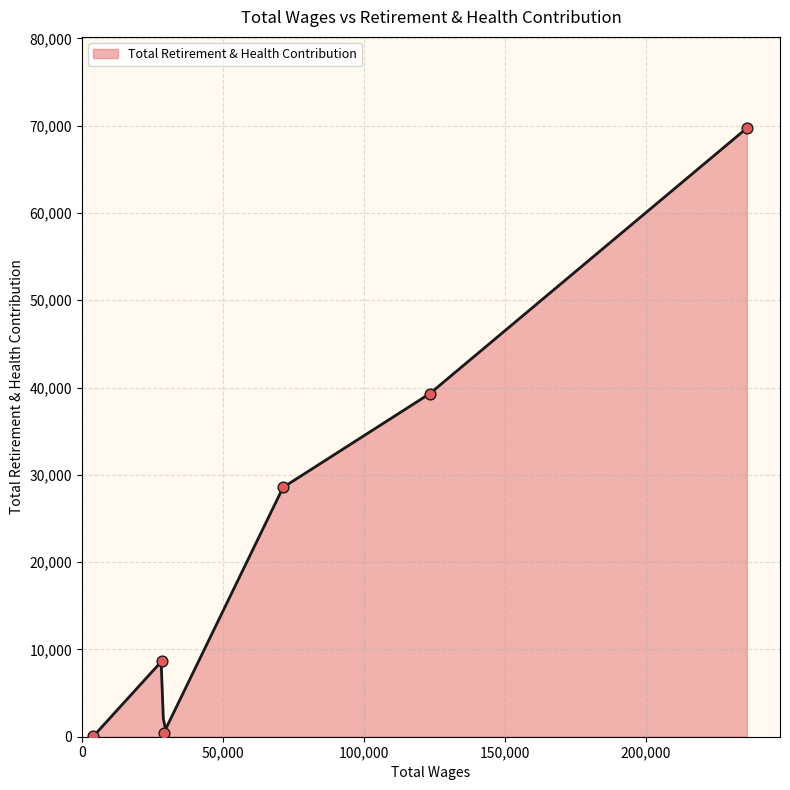

Which has a higher value, 28986.0 or 4077.0?

28986.0